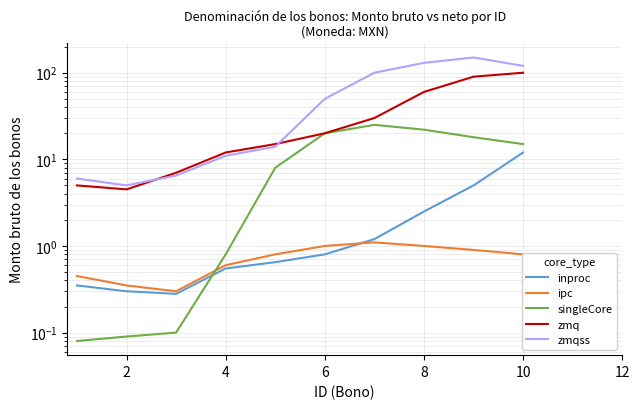

What is the value of the inproc point at the 5th from the left?

0.7